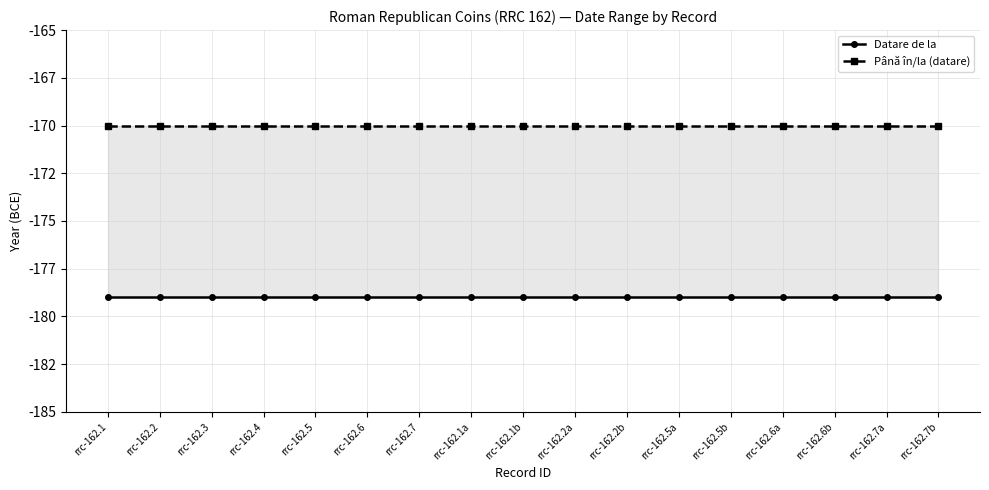

What is the average value of the Datare de la series?

-179